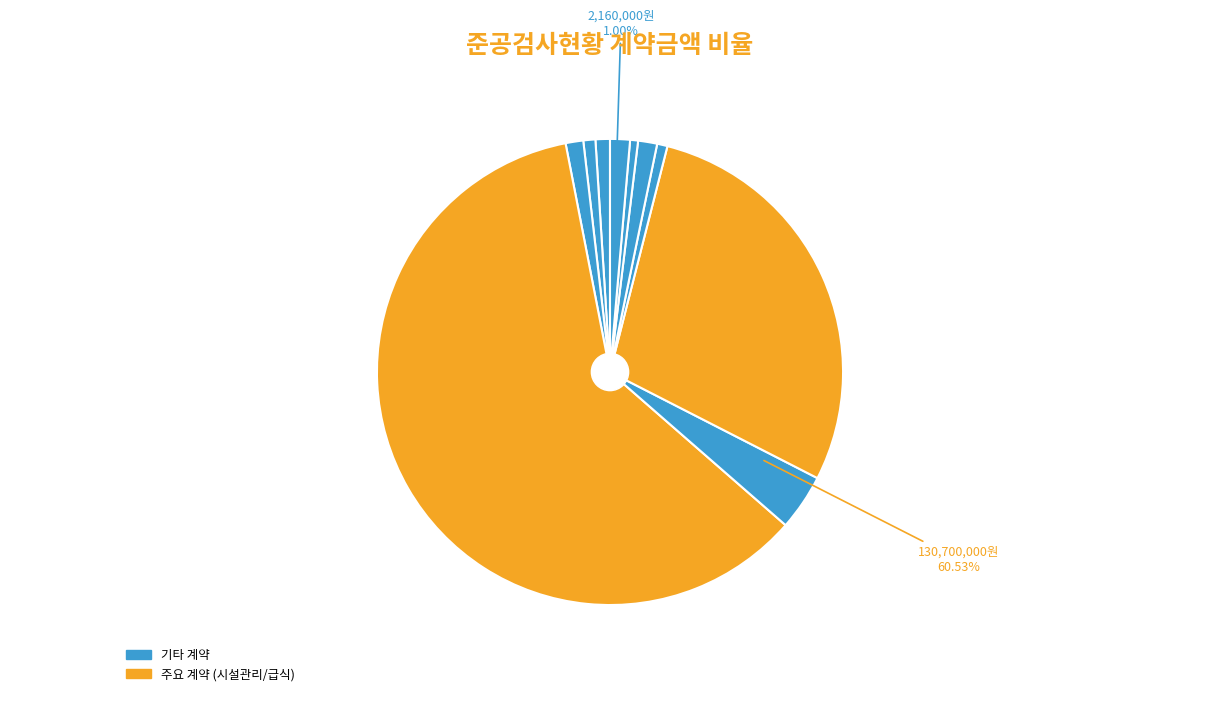

To the nearest percent, what percentage of the pie is 시설관리 용역비?

61%